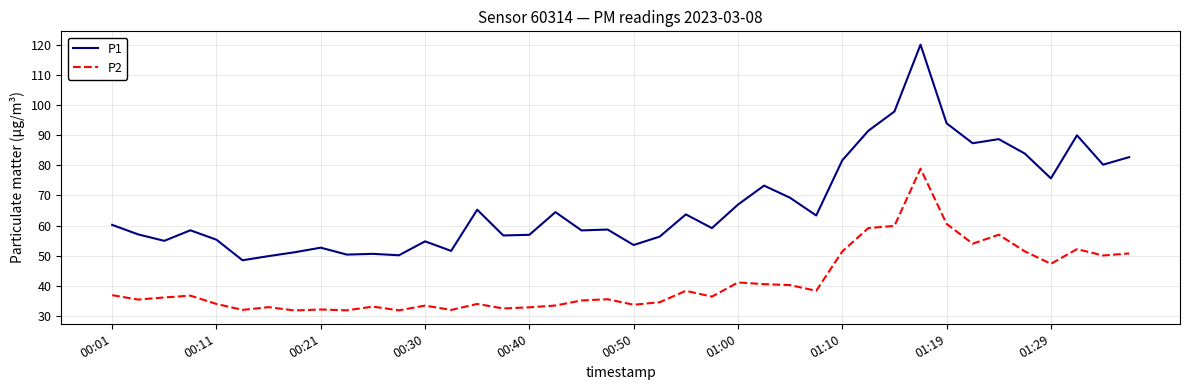

What is the average value of the P1 series?

67.1